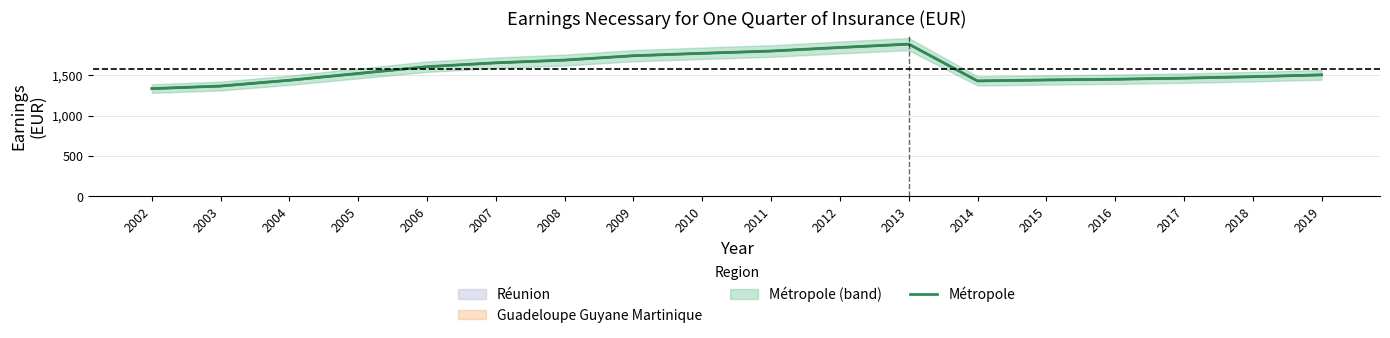

Is it true that the value at 2002 is 1334.0?

True